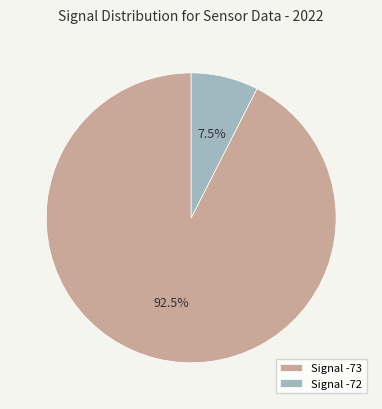

Which has a higher value, Signal -73 or Signal -72?

Signal -73